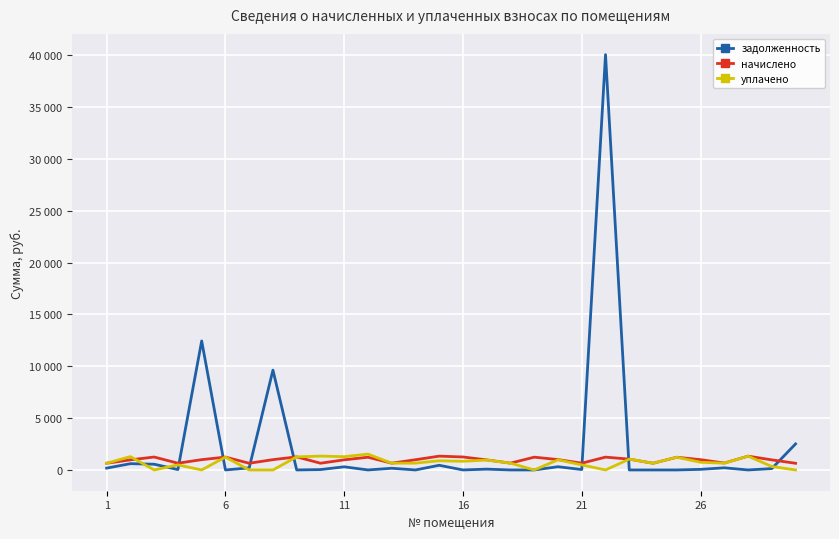

What are all the series names shown in the legend?

задолженность, начислено, уплачено